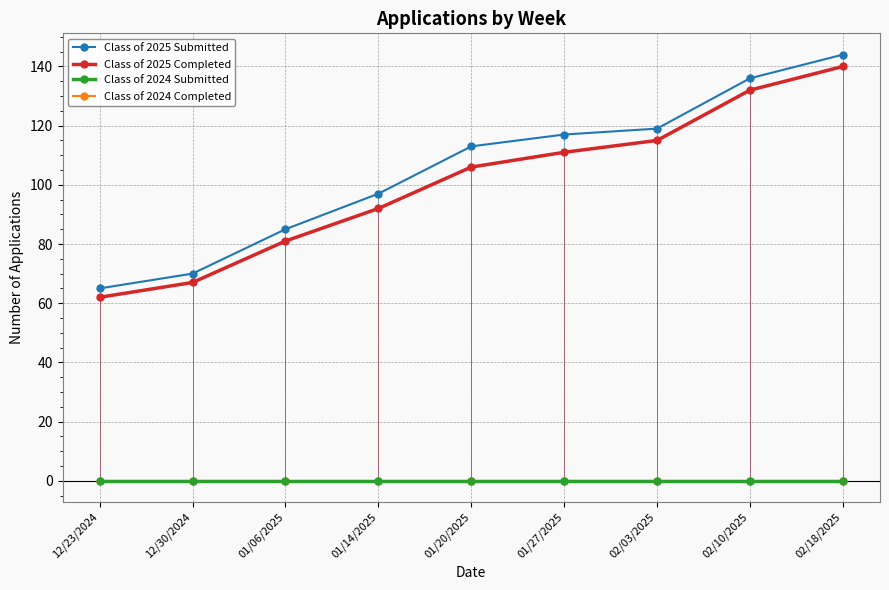

Is this an area chart (filled region under the line)?

No